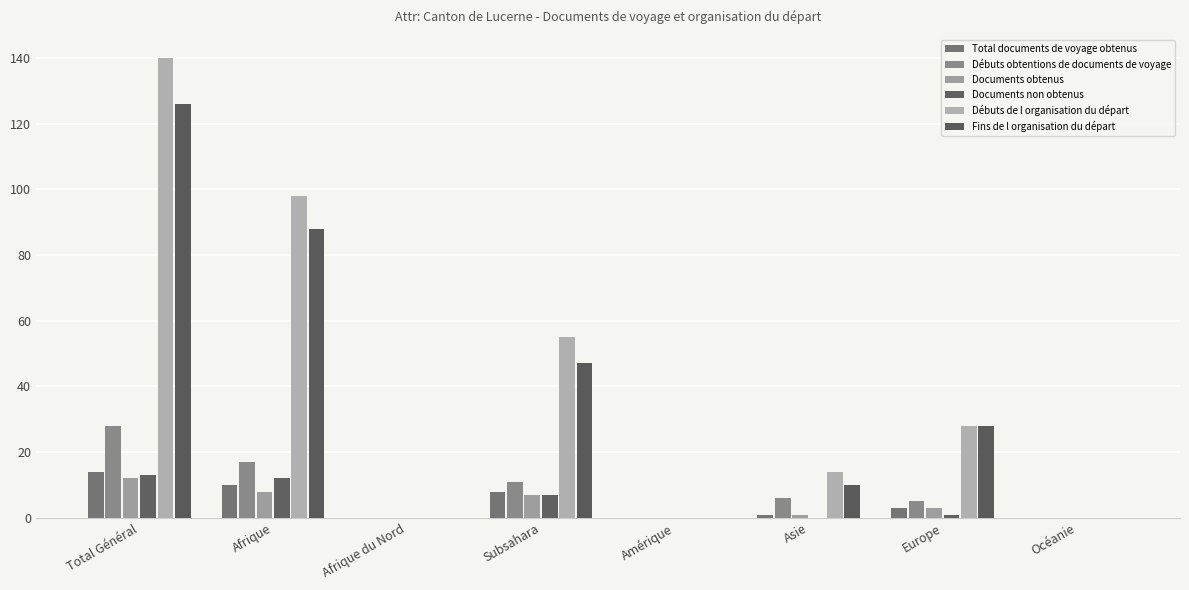

What is the label of the 4th bar from the left?

Subsahara